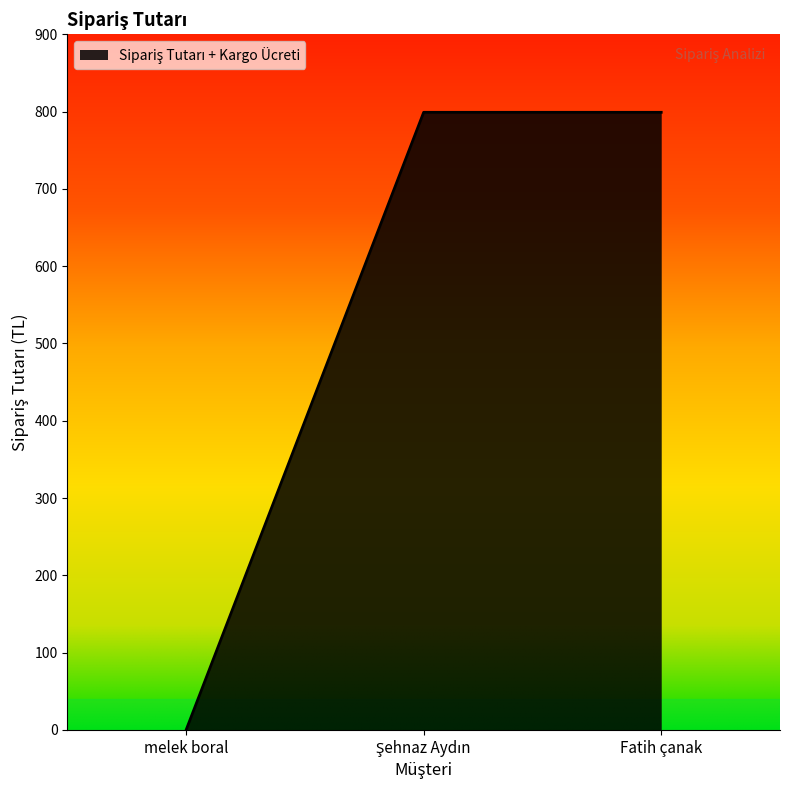

What is the greatest value displayed?

799